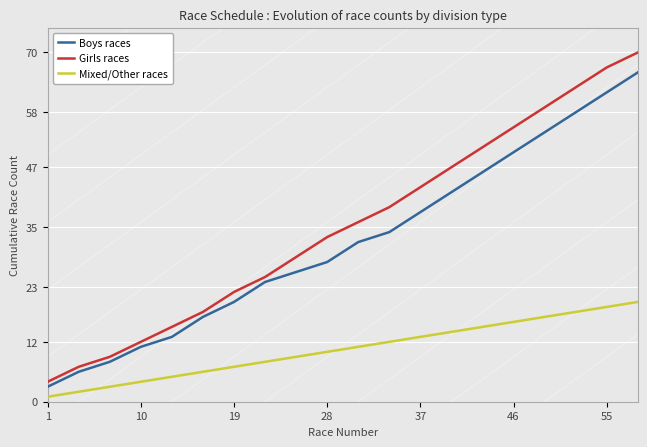

Rank the series by their maximum value, from lowest to highest.

Mixed/Other races, Boys races, Girls races